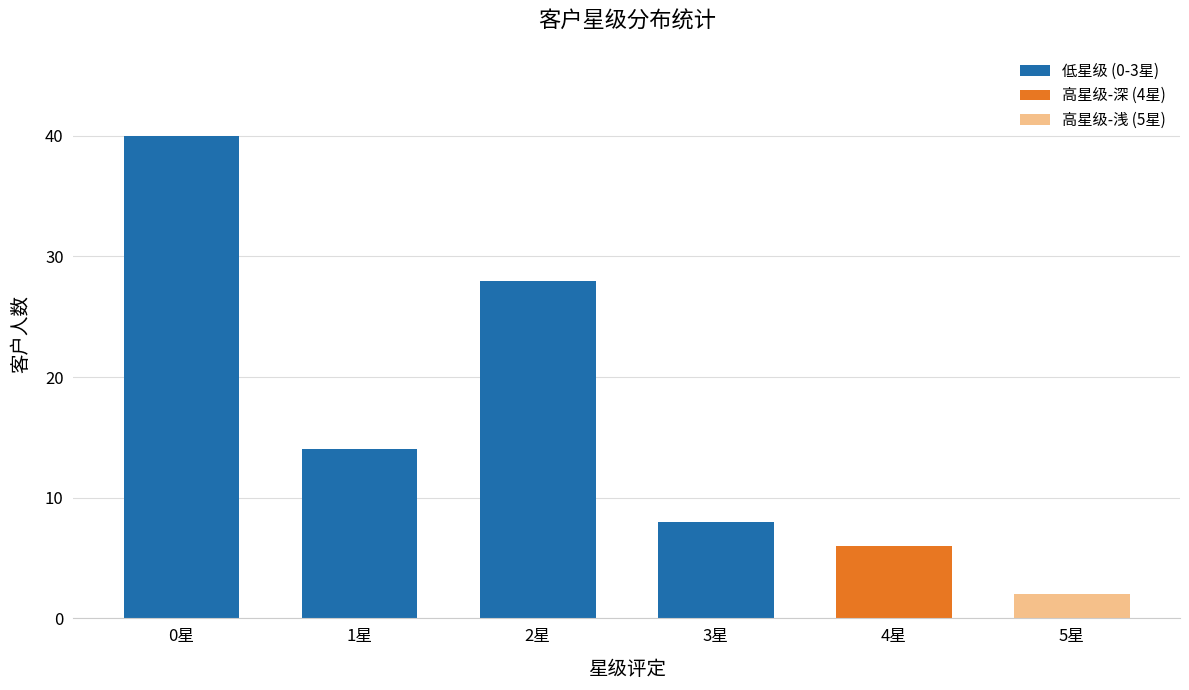

Is it true that the value at 1星 is 14?

True